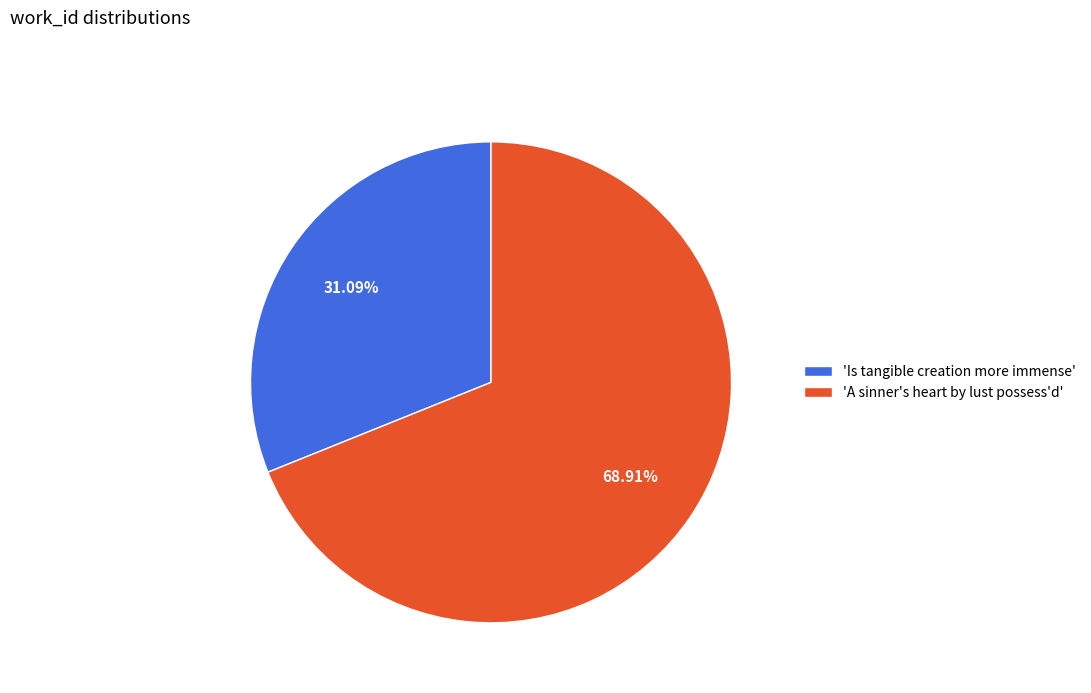

Is the sum of 'A sinner's heart by lust possess'd' and 'Is tangible creation more immense' greater than half?

Yes